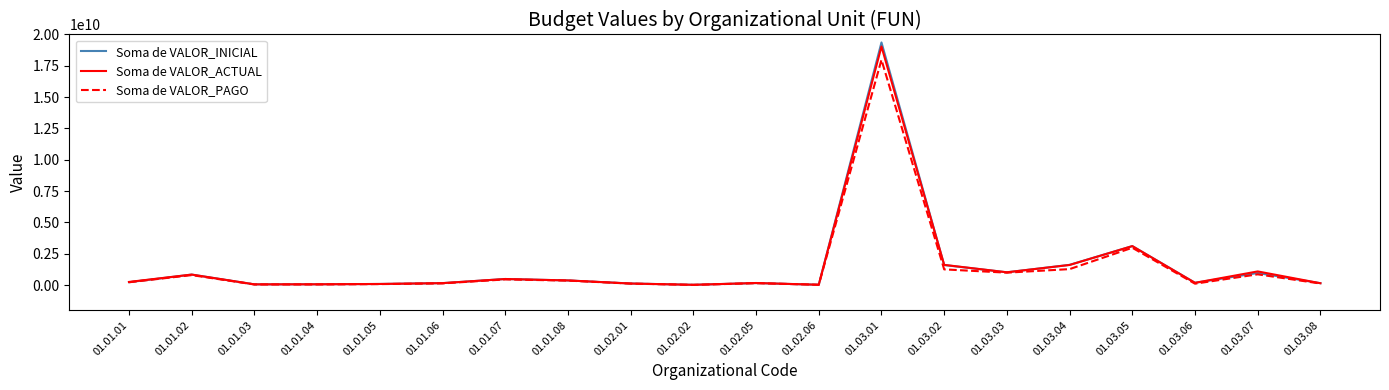

Which series has the largest range (max minus min)?

Soma de VALOR_INICIAL